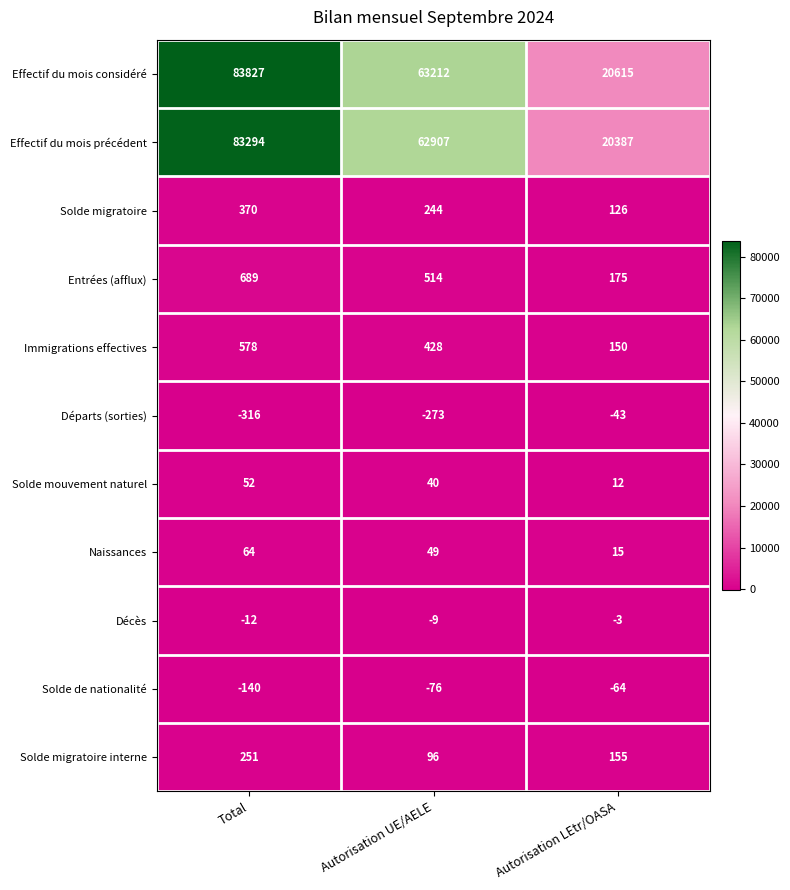

Which series changed the most between Autorisation UE/AELE and Autorisation LEtr/OASA?

Effectif du mois considéré